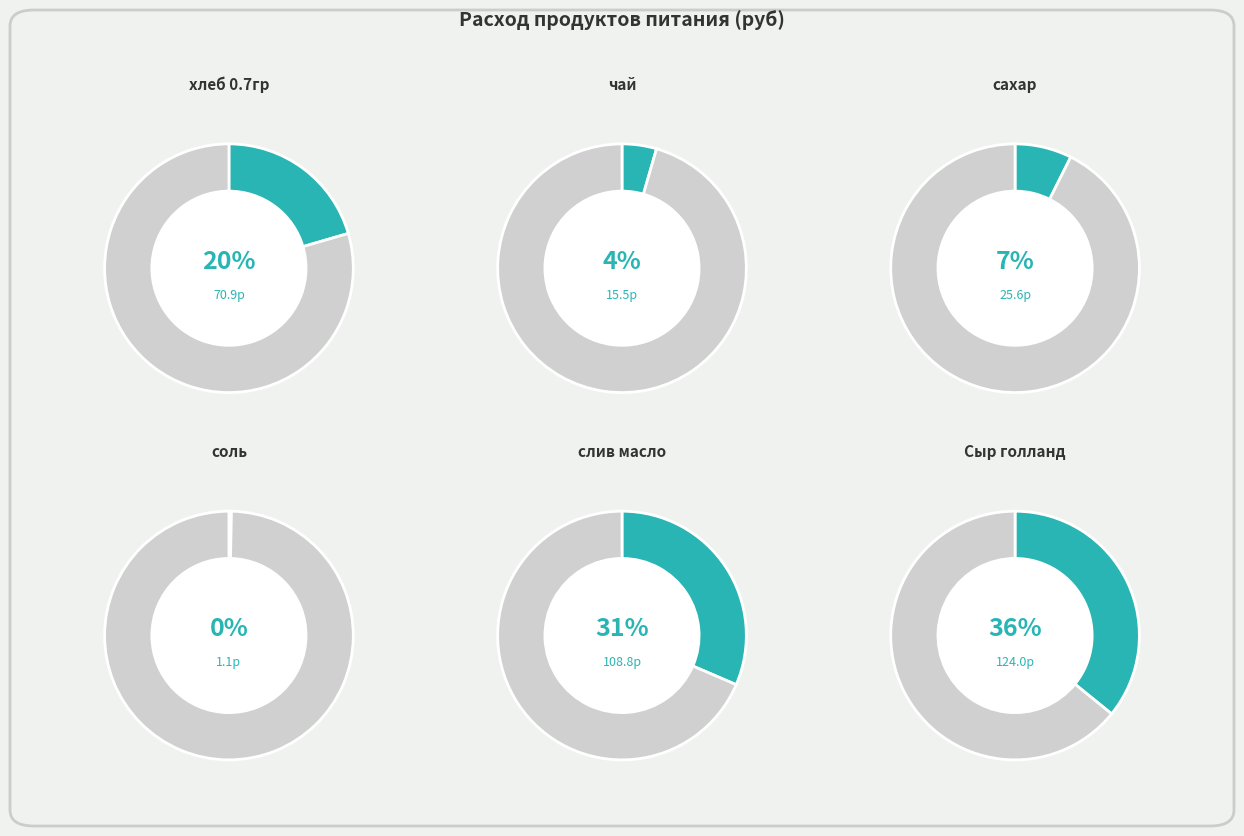

What is the change in value from соль to Сыр голланд?

+122.9